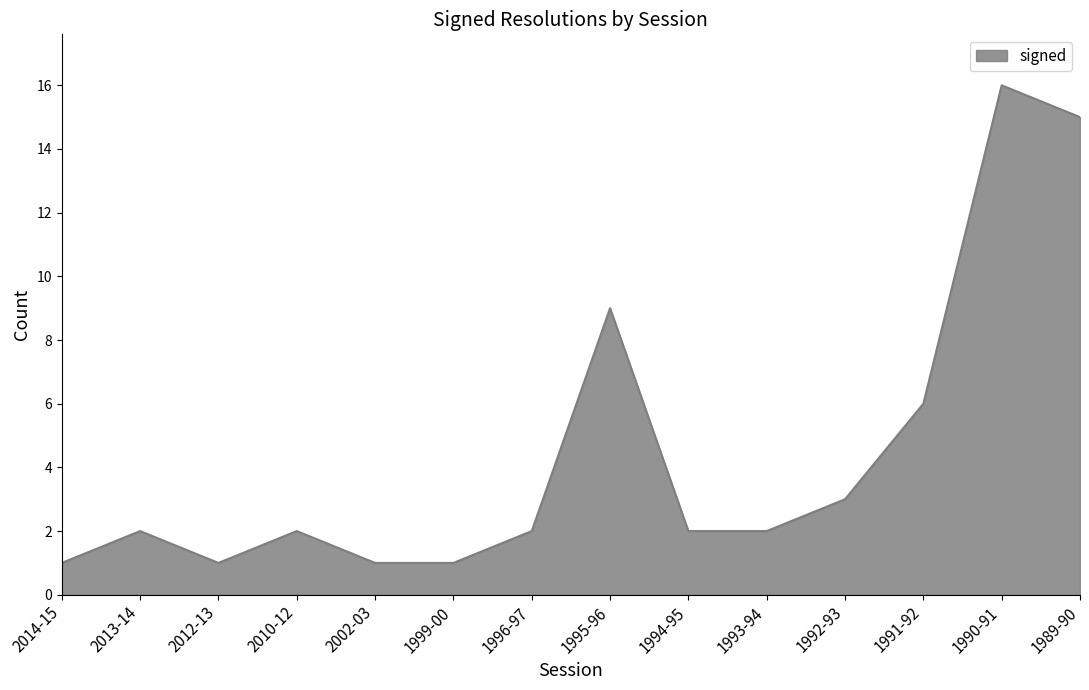

Which label corresponds to the largest value in the chart?

1990-91